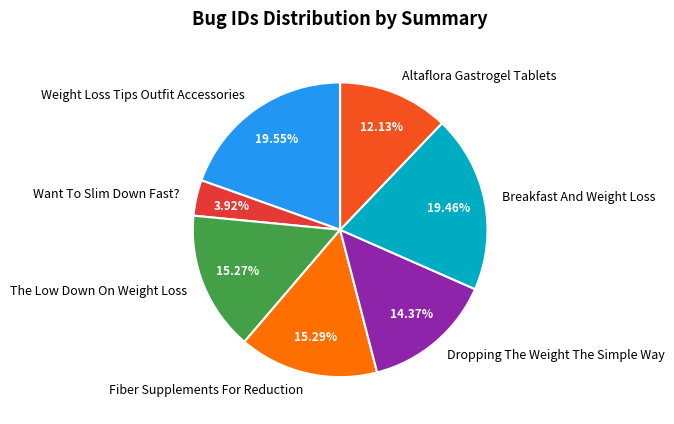

Does Fiber Supplements For Reduction represent more than half of the total?

No